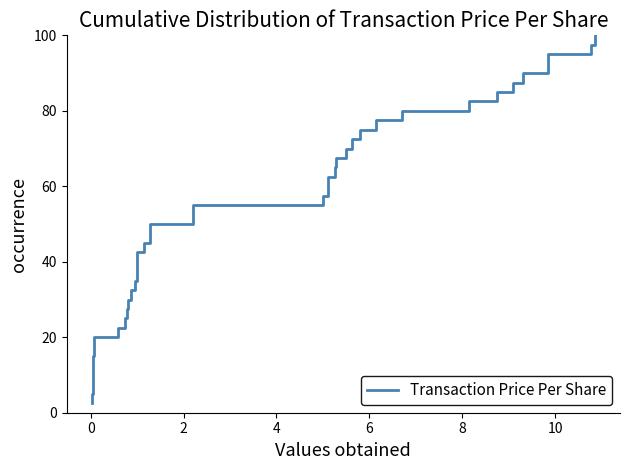

Does the chart display data point markers on the line(s)?

No